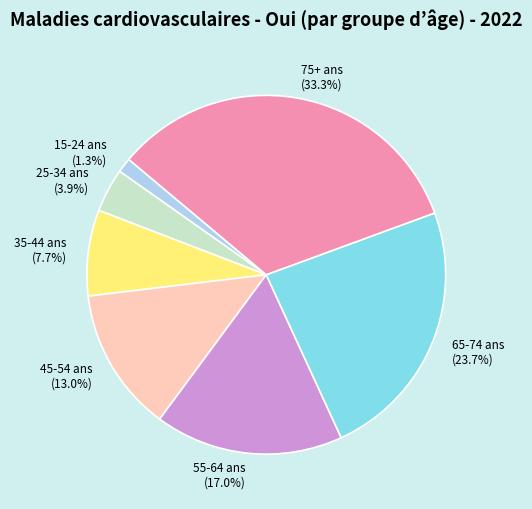

What percentage is the 15-24 ans slice, to the nearest percent?

1%